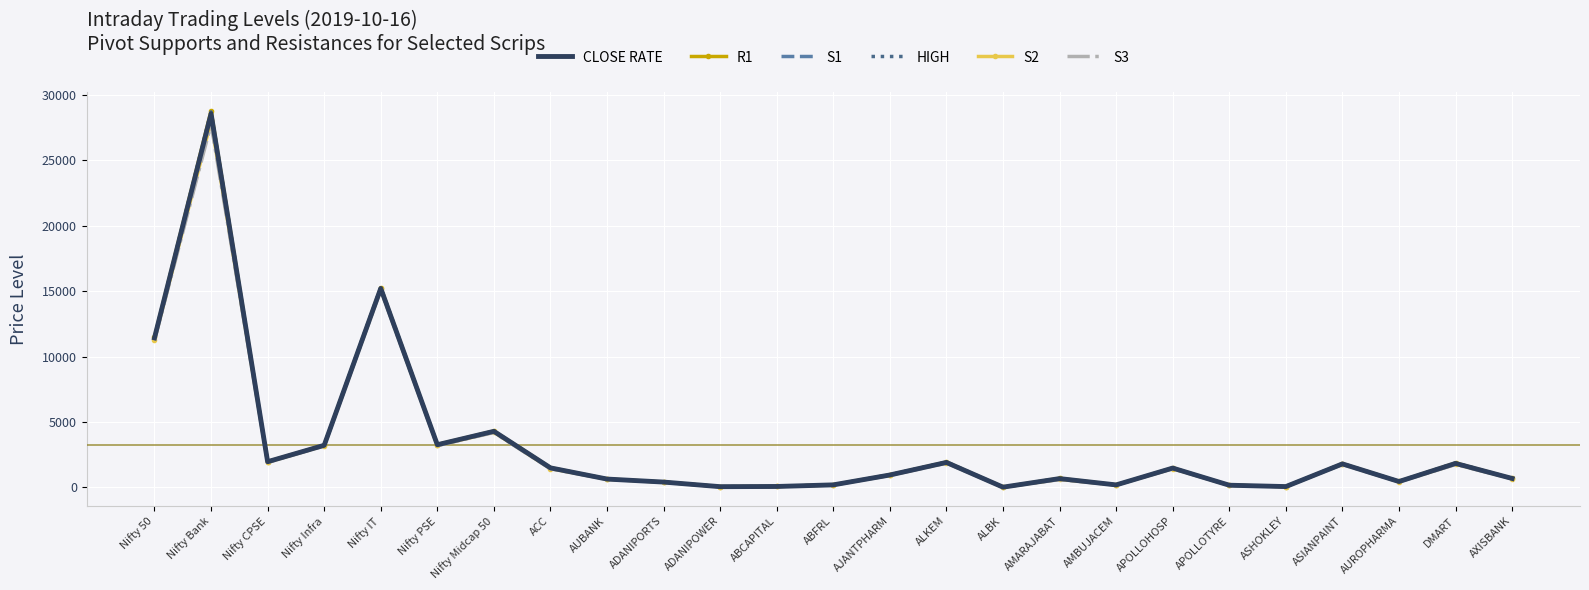

What is the maximum value shown in the chart?

28771.2